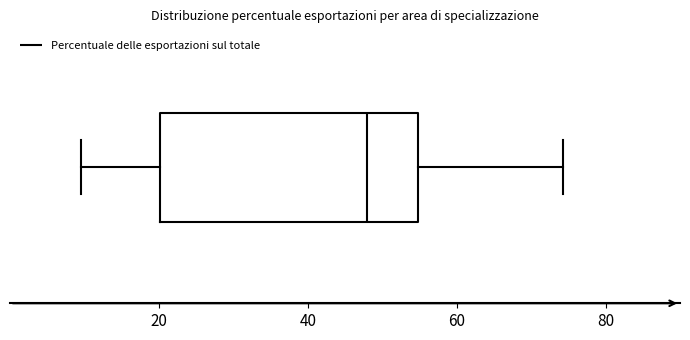

Read this box plot against the x-axis: the position of the median line, the range covered by the box, and the ends of both whiskers. The values are not printed on the chart, so give them approximately, as read against the axis.

median 48, box 20 to 54, whiskers 10 to 74